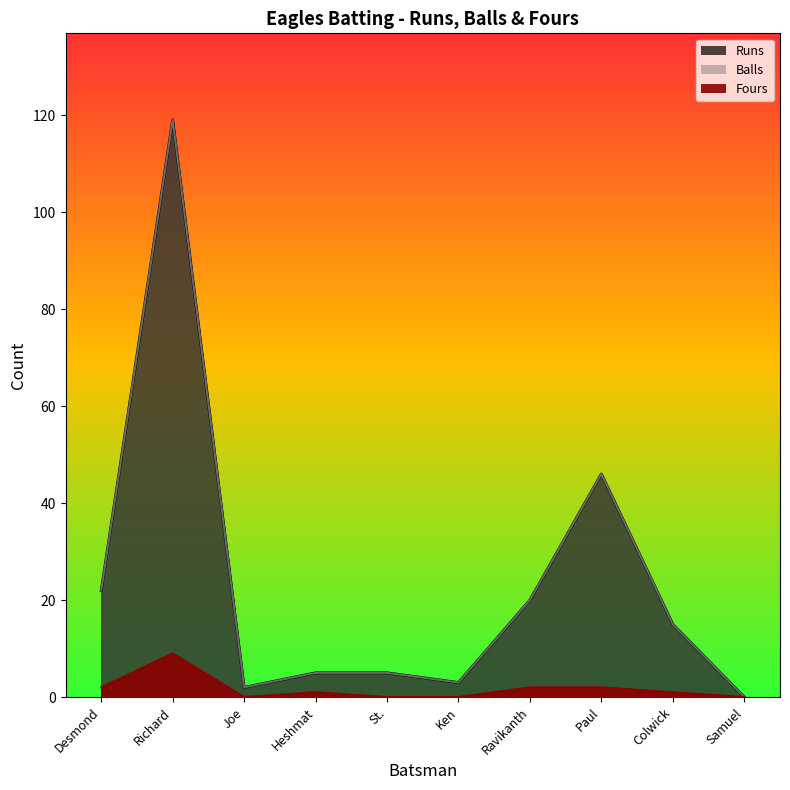

List the labels in order of Runs value, largest first.

Richard, Paul, Desmond, Ravikanth, Colwick, Heshmat, St., Ken, Joe, Samuel